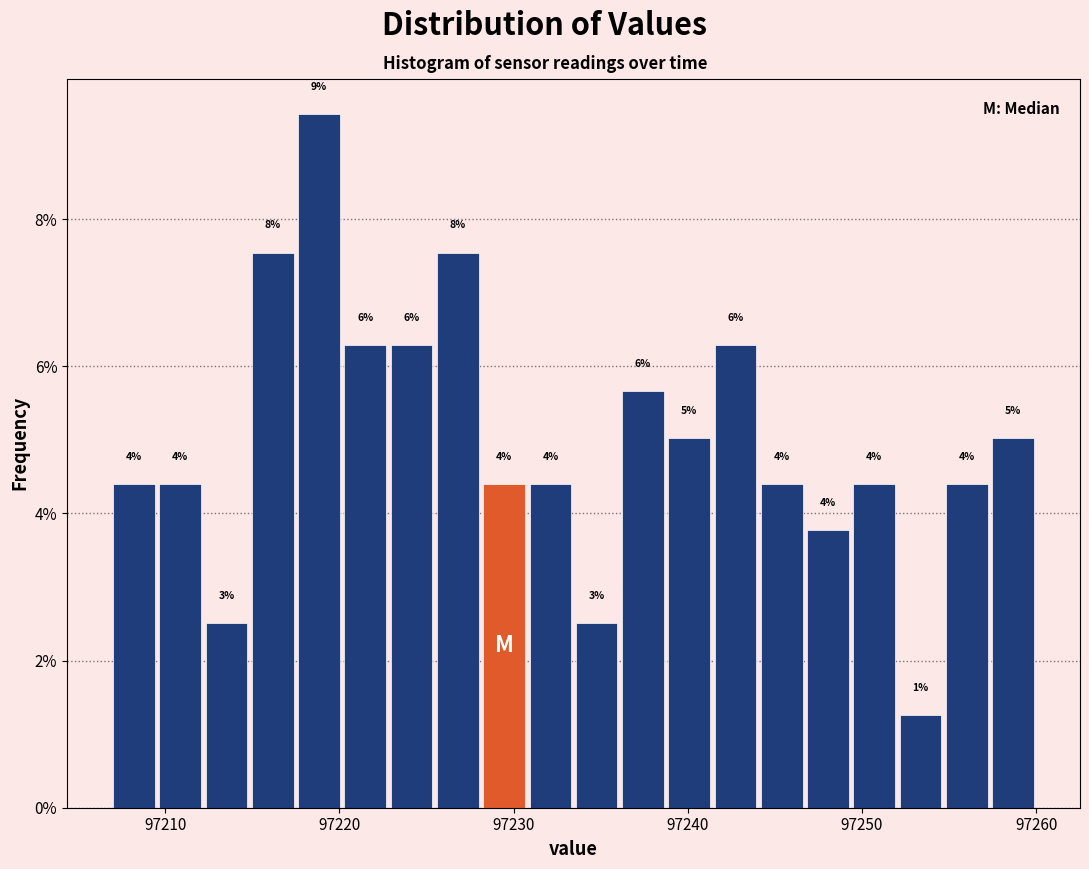

Around what value on the x-axis is the tallest bar? Give the approximate position of its centre, as read against the axis.

97219